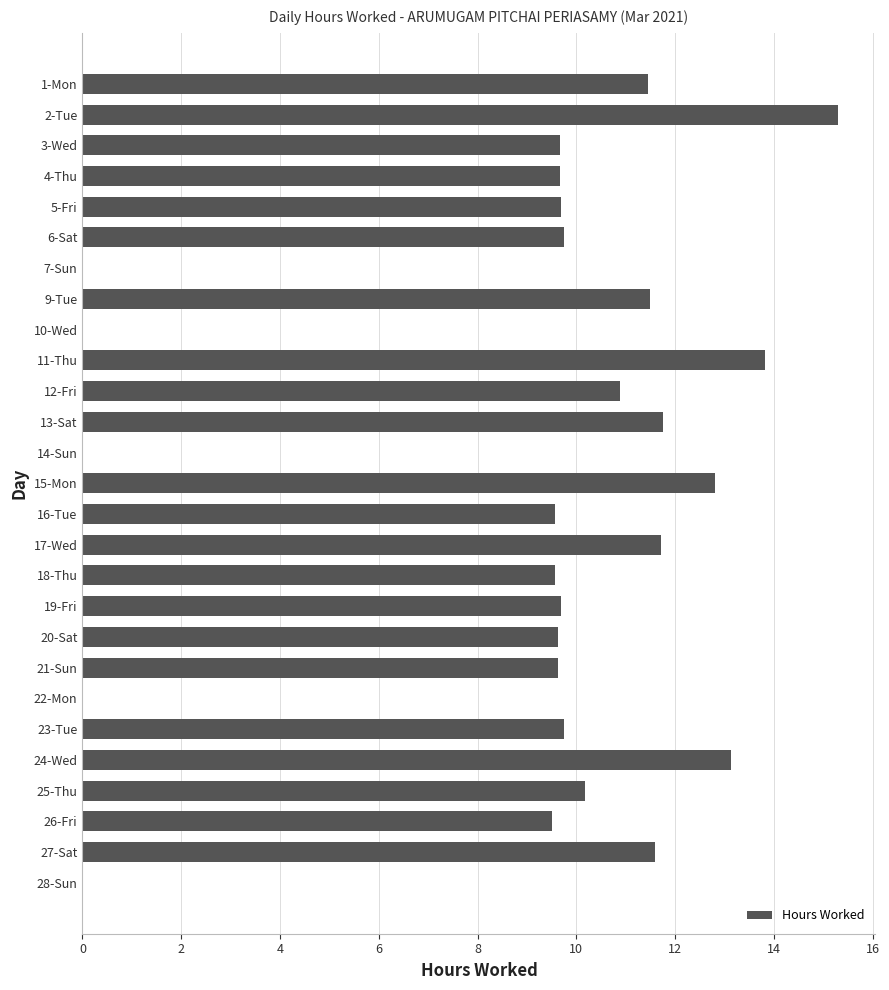

What is the maximum value shown in the chart?

15.3